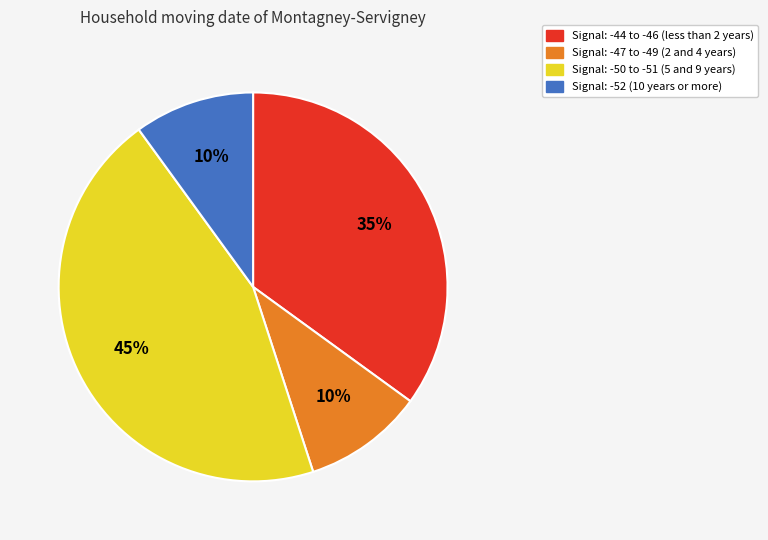

Is there a majority slice in this chart?

No